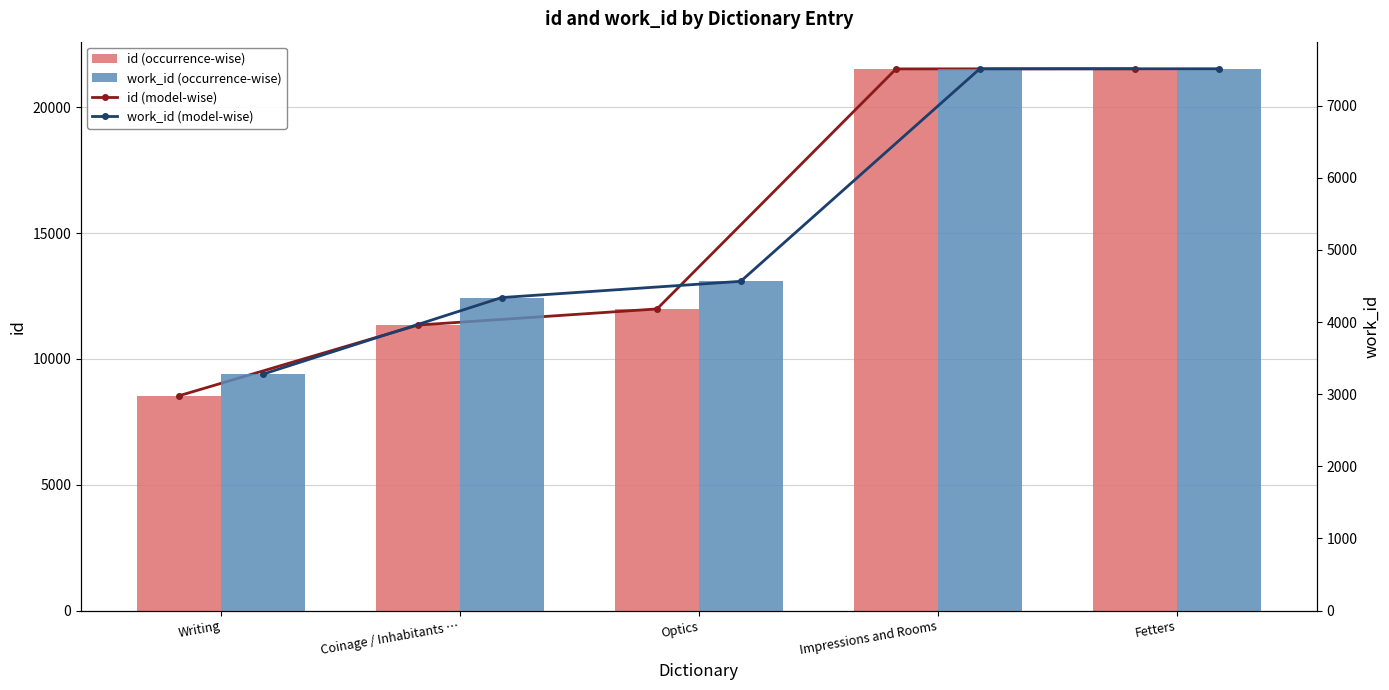

What is the average value of the work_id (occurrence-wise) series?

5440